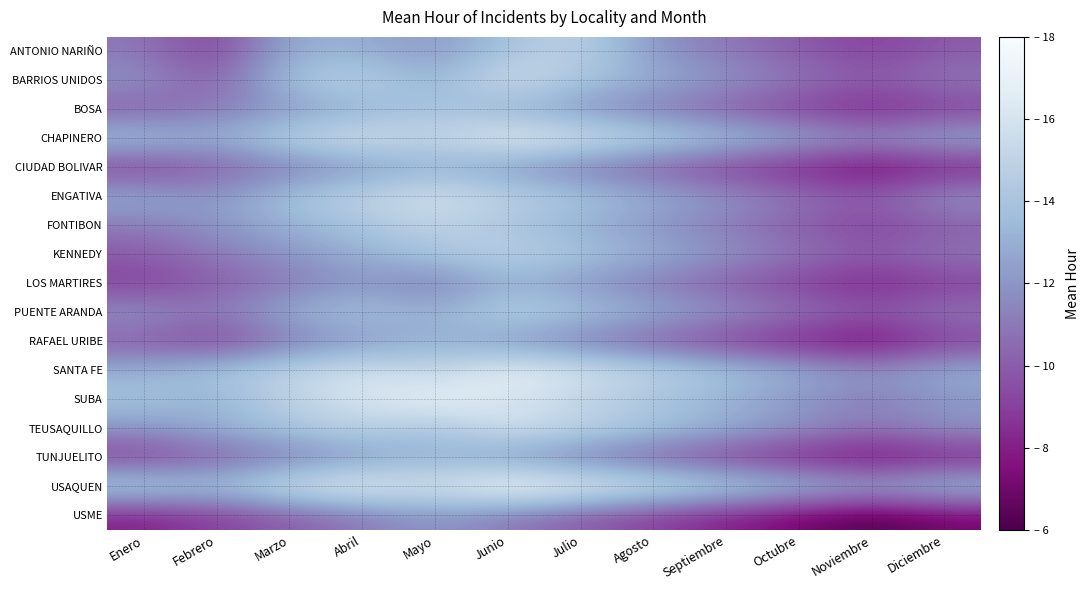

What is the greatest value displayed?

18